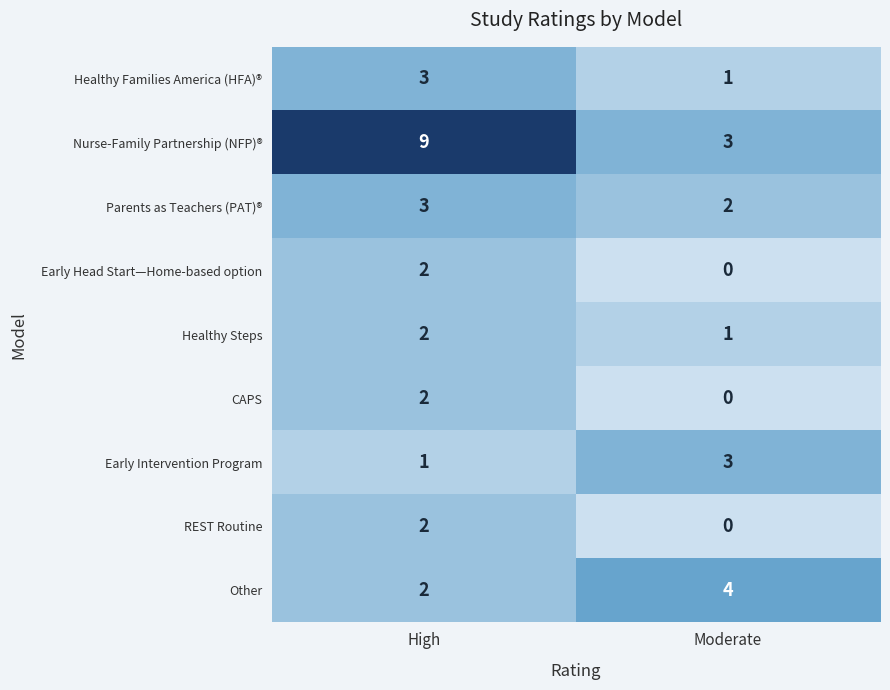

The REST Routine series shows 1 at High. True or false?

False